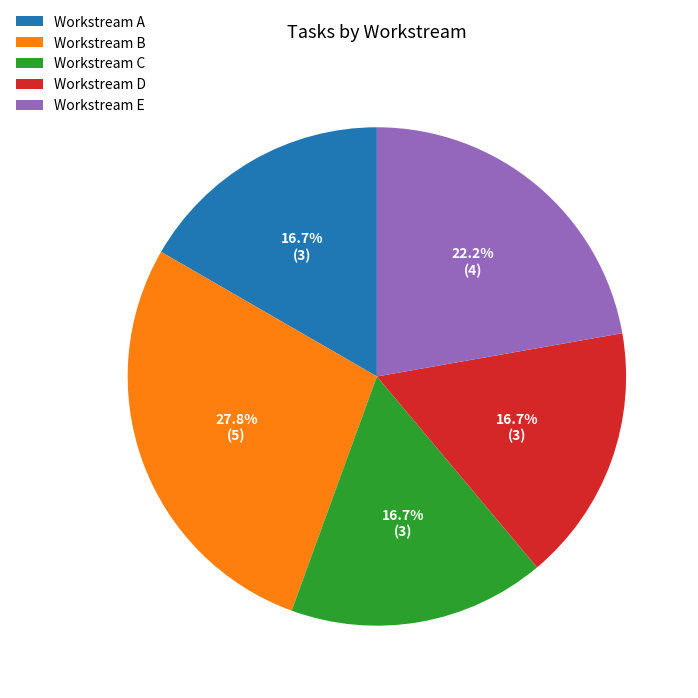

Is there a majority slice in this chart?

No